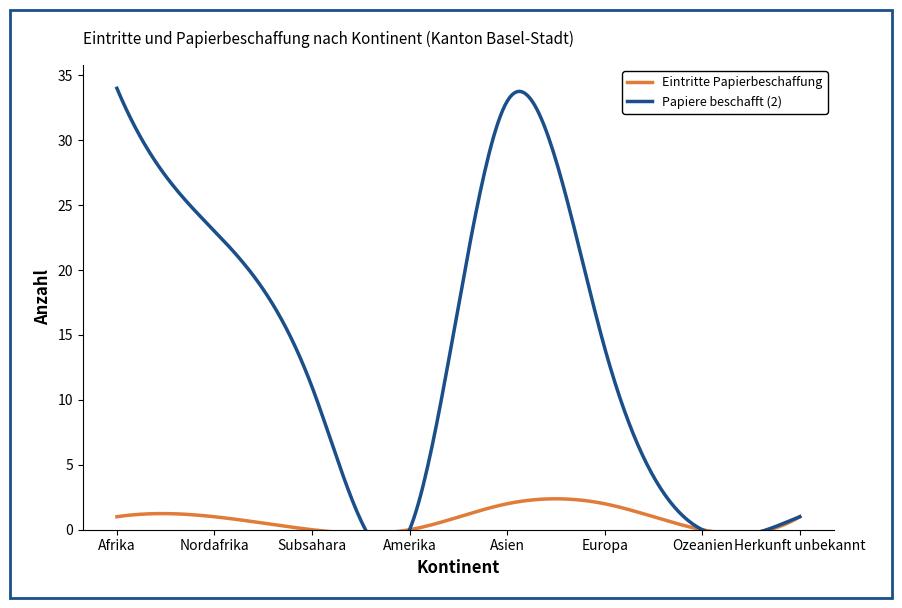

What are all the series names shown in the legend?

Eintritte Papierbeschaffung, Papiere beschafft (2)